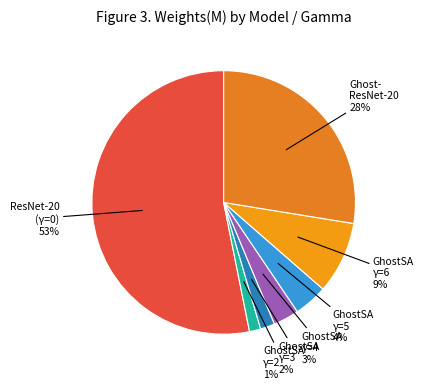

Which category accounts for the majority?

ResNet-20 (gamma=0)